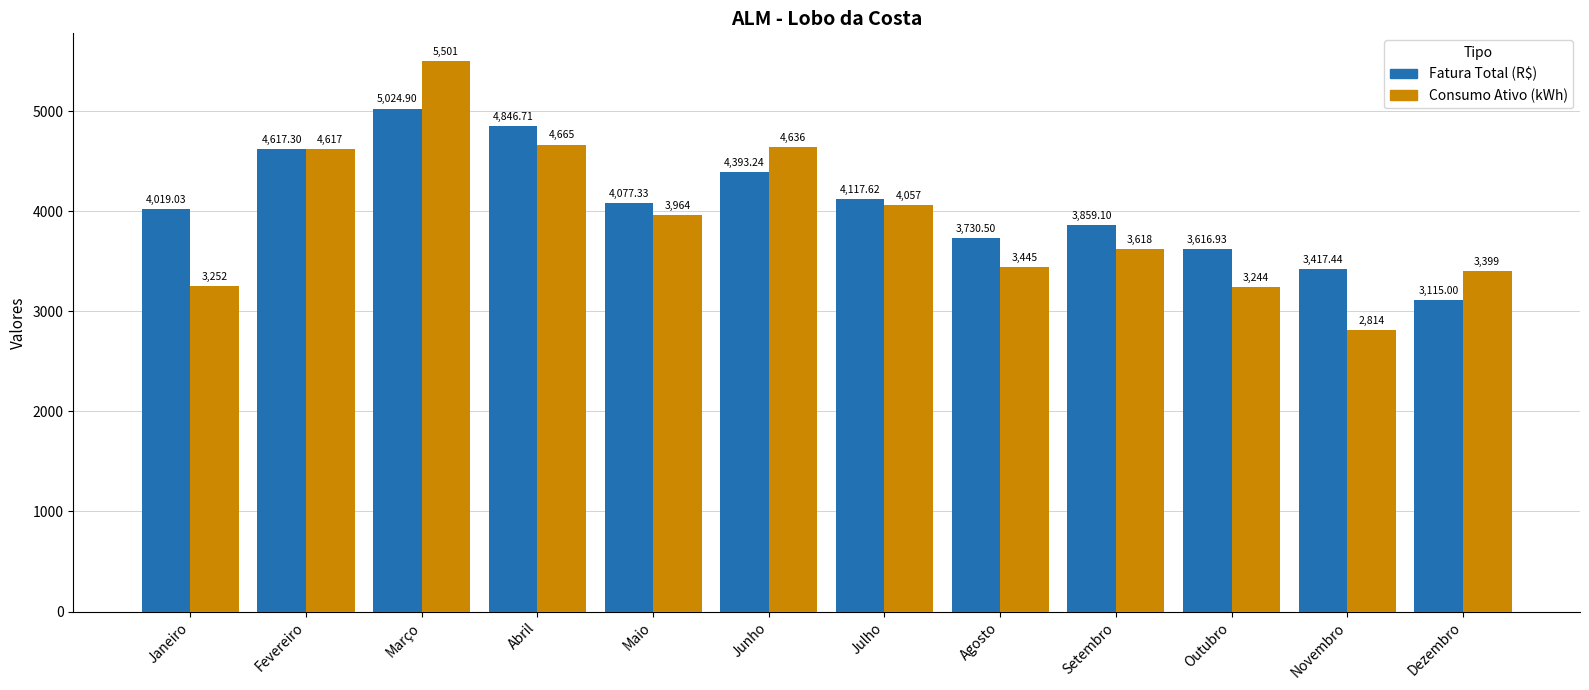

How many values in the Fatura Total (R$) series exceed 4077?

6